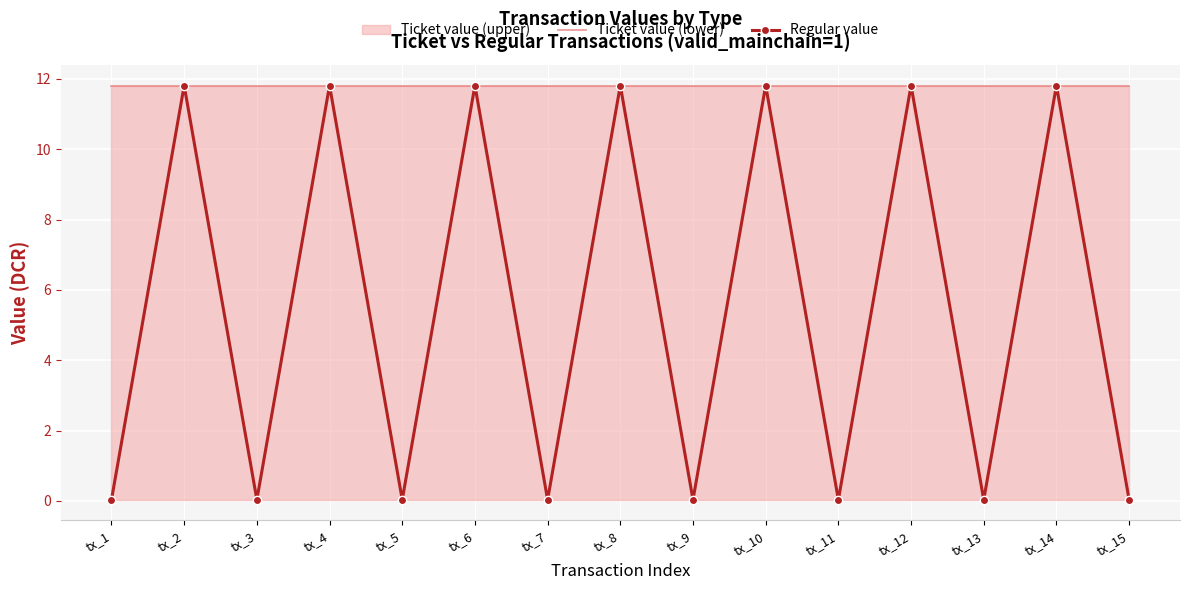

How many categories are shown in the chart?

15